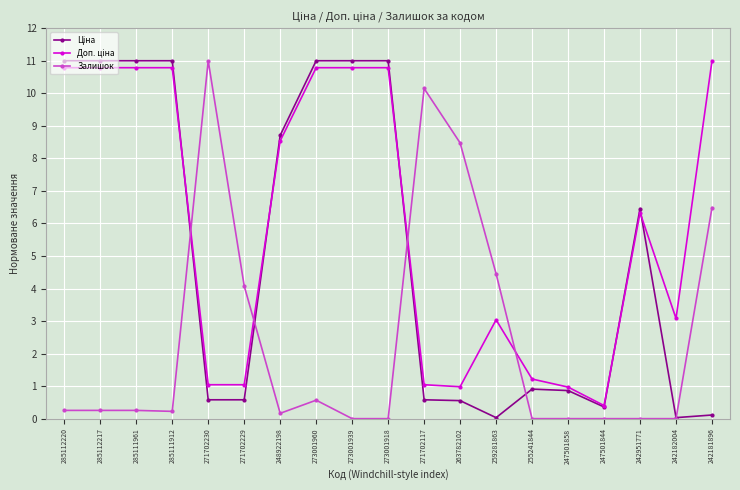

What is the difference between the highest and lowest values at 271702230?

10.4